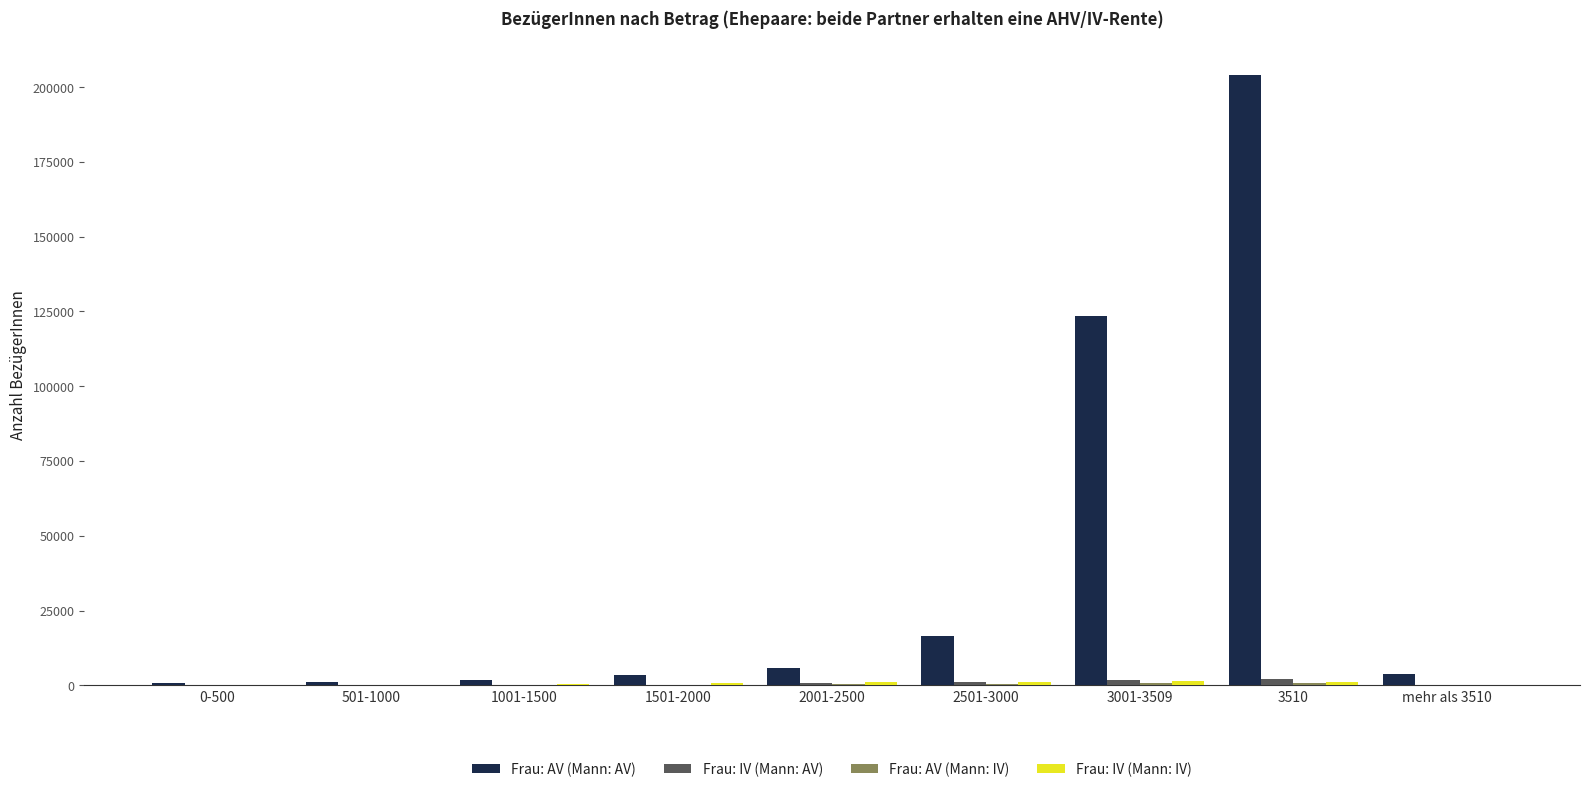

Between 1001-1500 and 2001-2500, which series saw the biggest shift?

Frau: AV (Mann: AV)